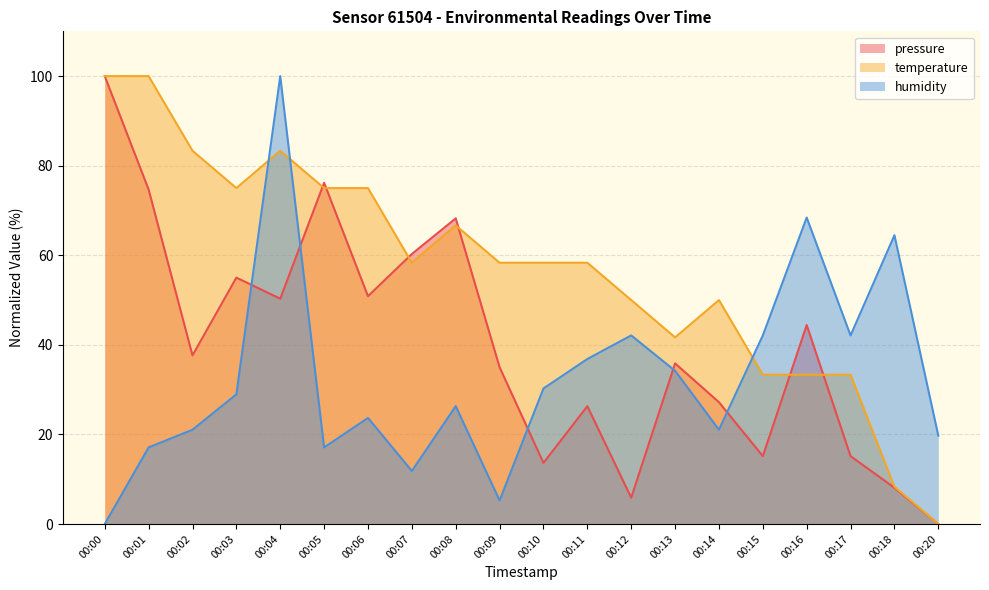

Which category has the lowest value in the temperature series?

00:20